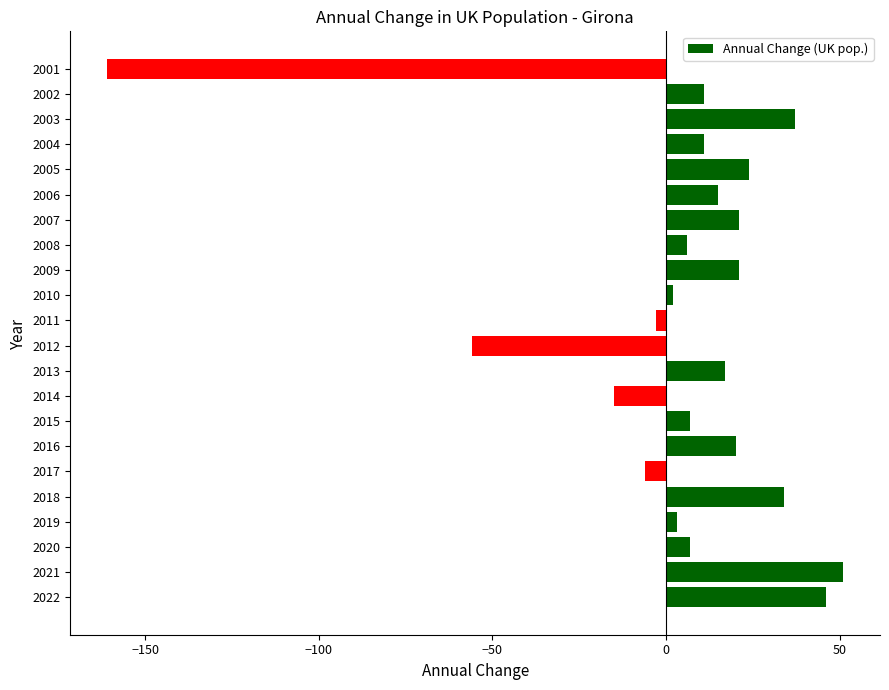

What is the average value?

4